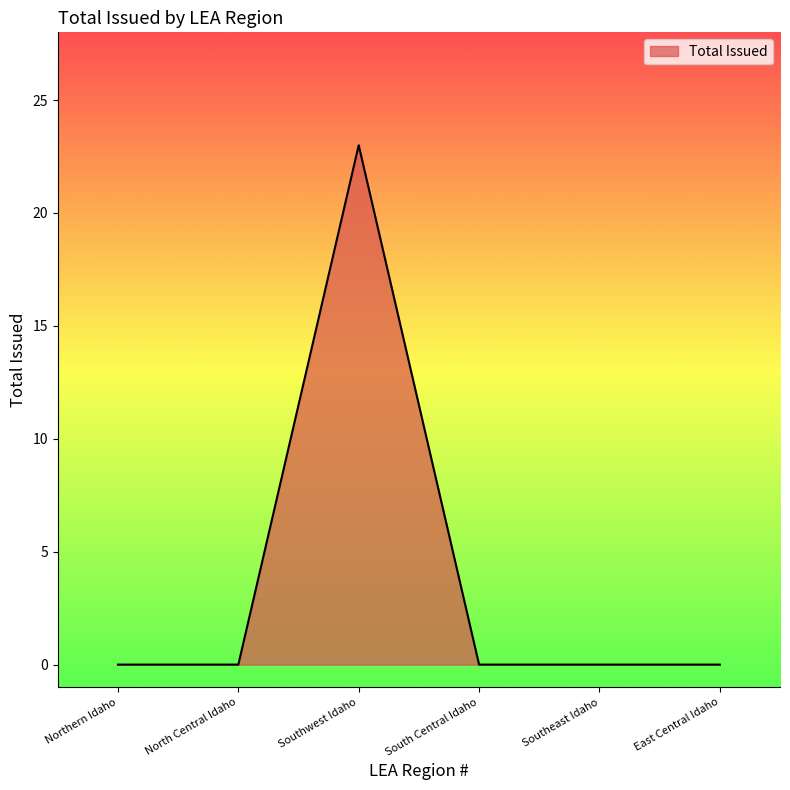

What is the maximum value shown in the chart?

23